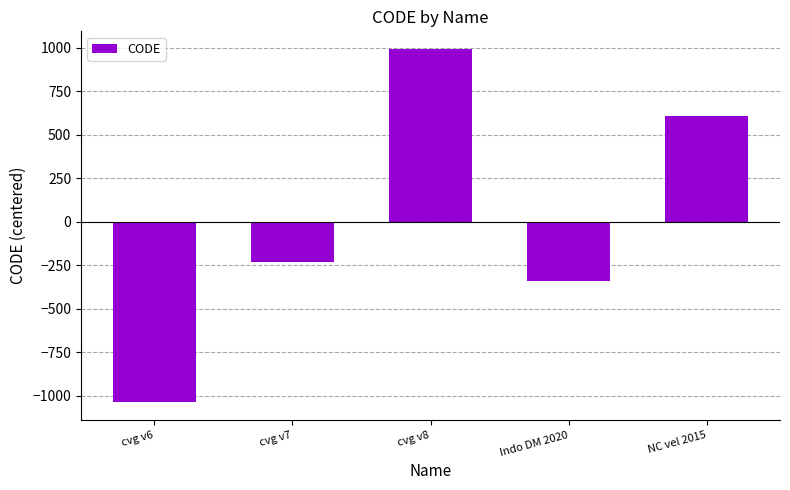

List the labels in order of value, largest first.

cvg v8, NC vel 2015, cvg v7, Indo DM 2020, cvg v6